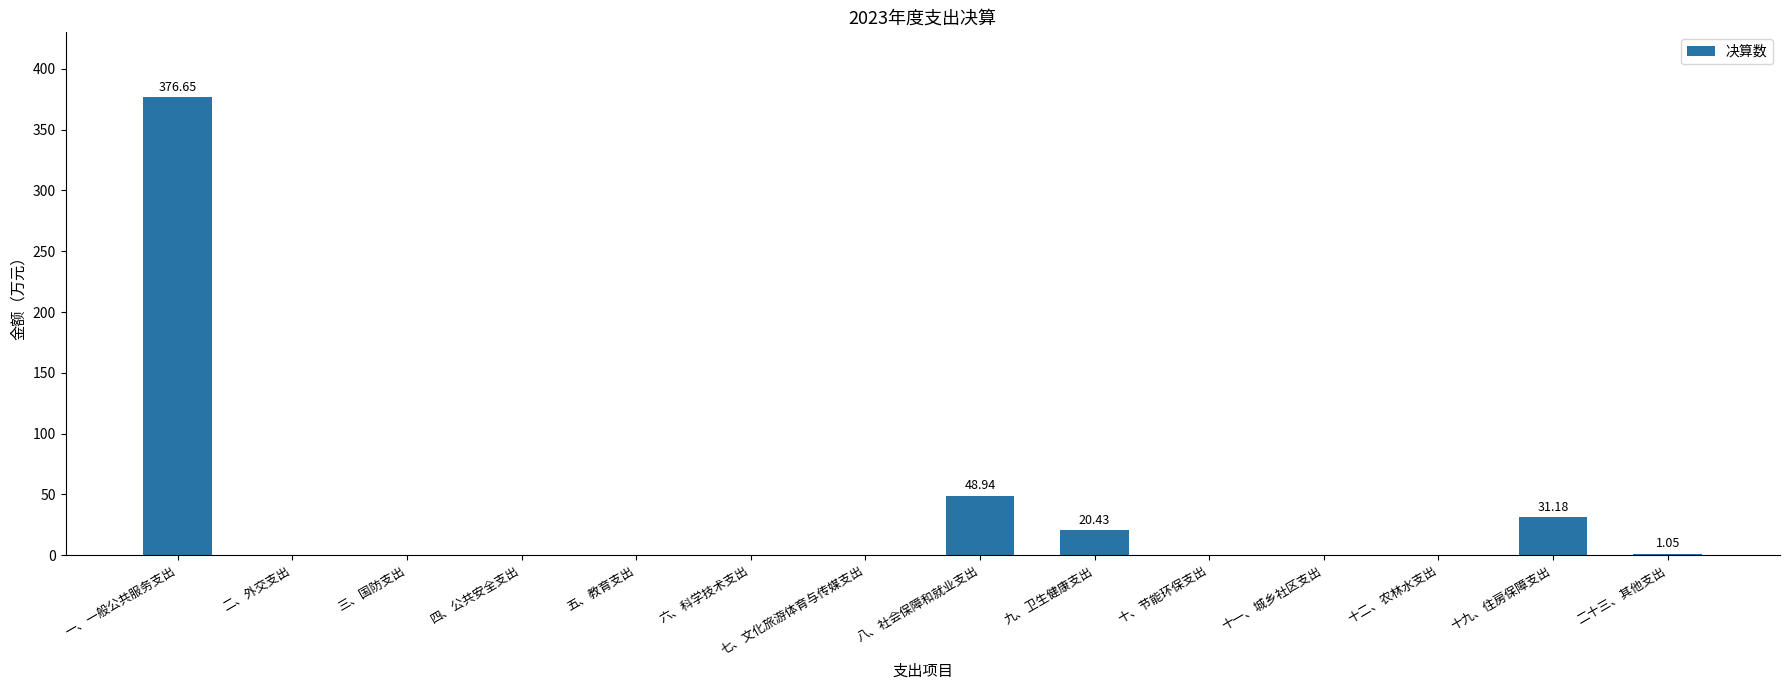

How many data points are above 0?

5